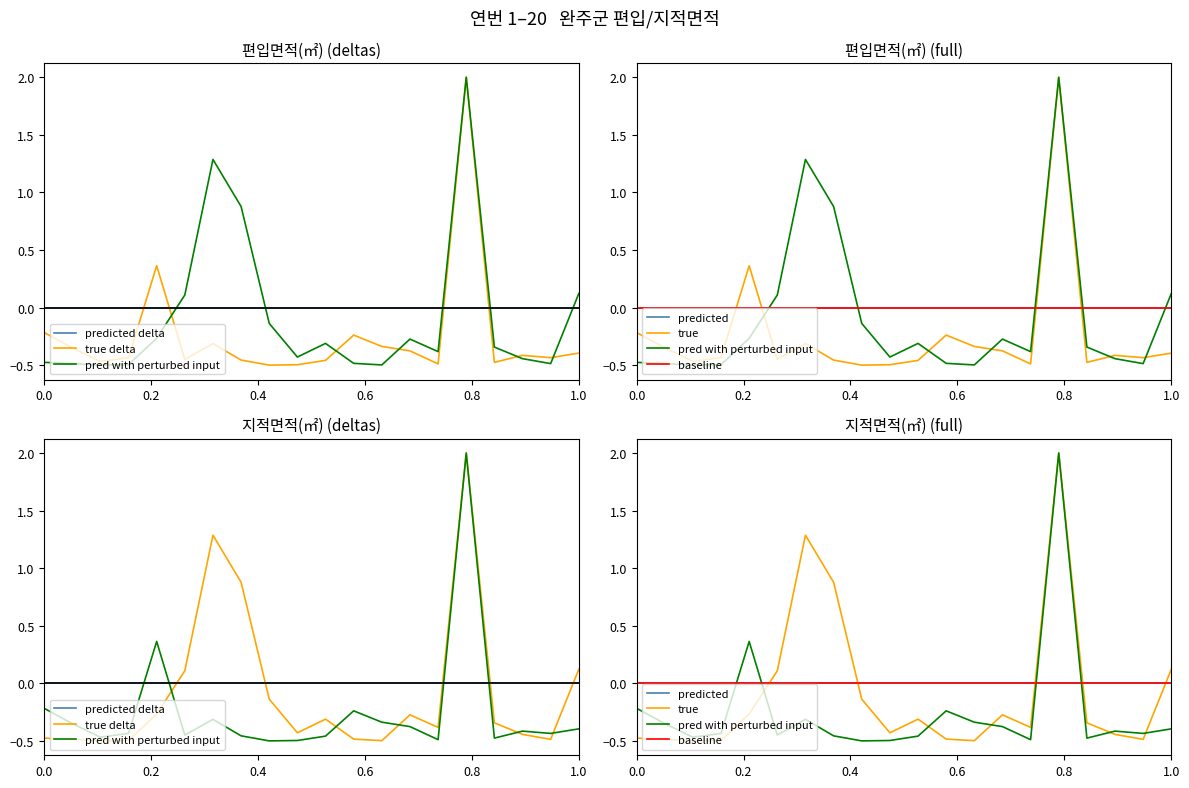

How many negative values does the 편입면적(㎡) series have?

18